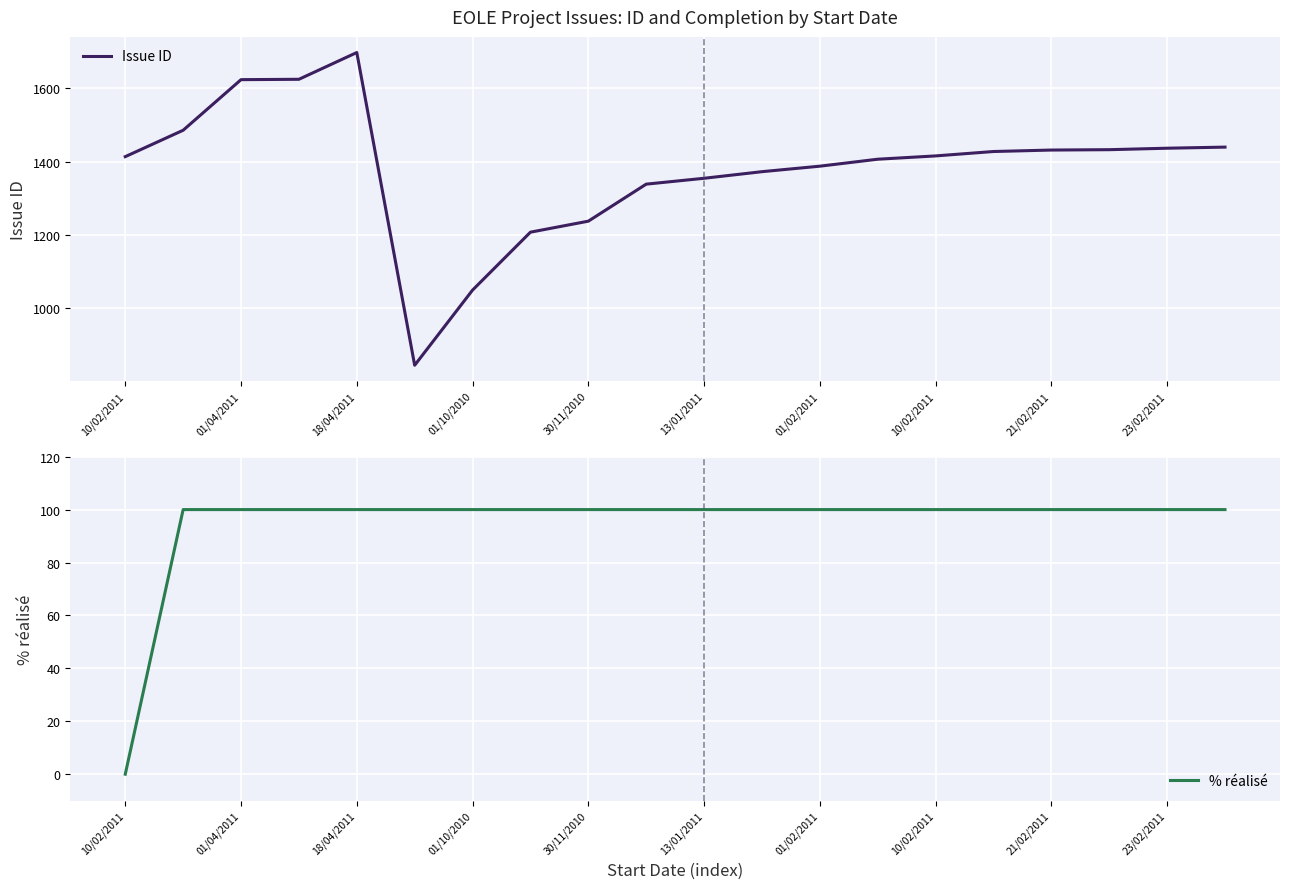

Reading left to right, what are all the values shown in this chart?

Issue ID: 1414	1486	1624	1625	1698	845	1050	1208	1238	1339	1355	1373	1388	1407	1416	1428	1432	1433	1437	1440
% réalisé: 0	100	100	100	100	100	100	100	100	100	100	100	100	100	100	100	100	100	100	100